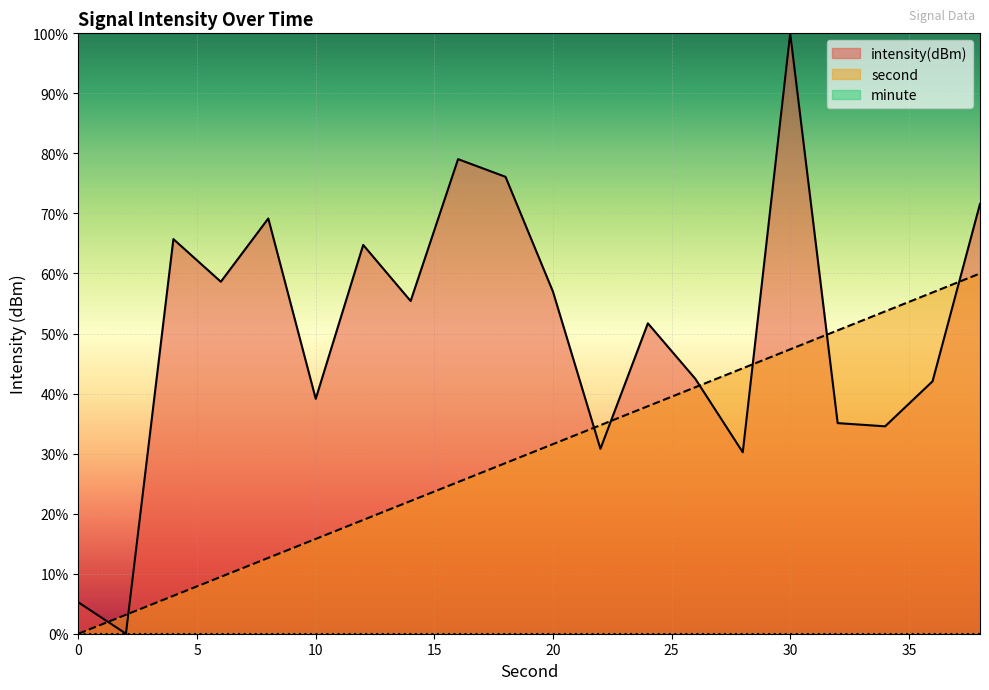

Rank the series by their average value, from highest to lowest.

intensity, second